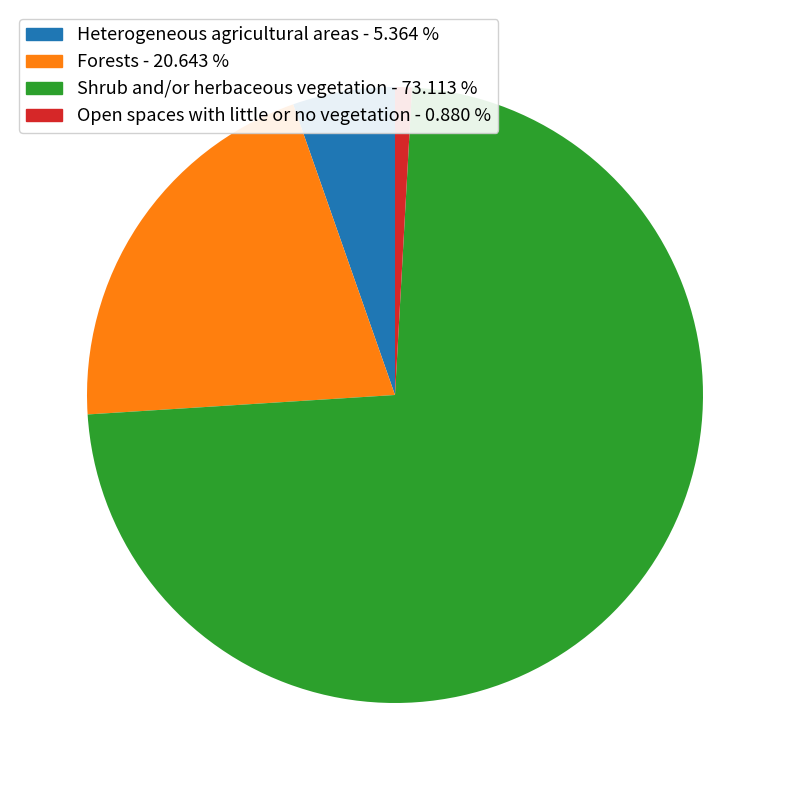

The Heterogeneous agricultural areas slice represents 17% of the pie. True or false?

False